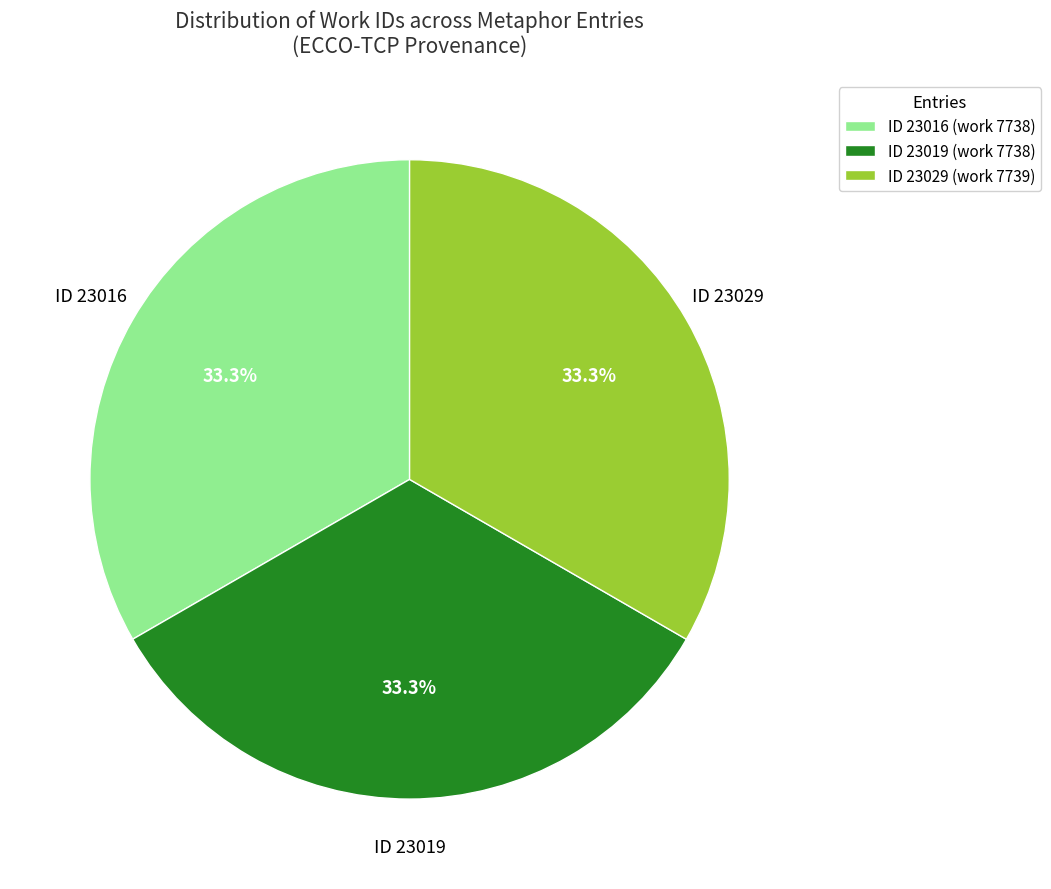

Combined, what portion of the pie is ID 23019 and ID 23029?

66.7%